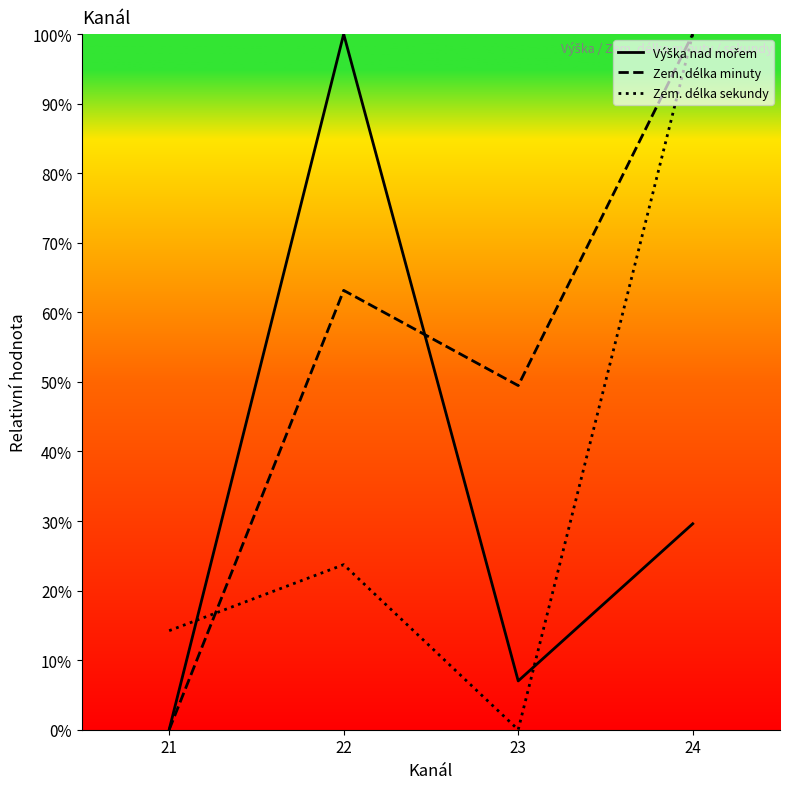

Between 21 and 24, which is larger?

24